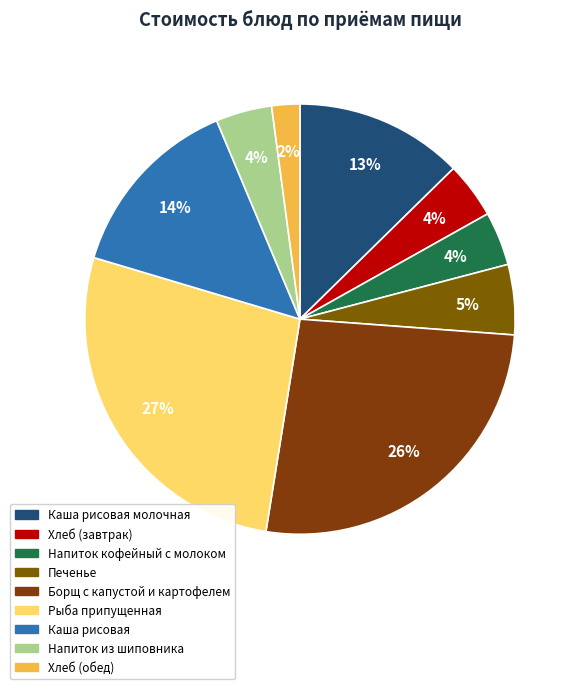

Is Напиток из шиповника the majority of the pie?

No